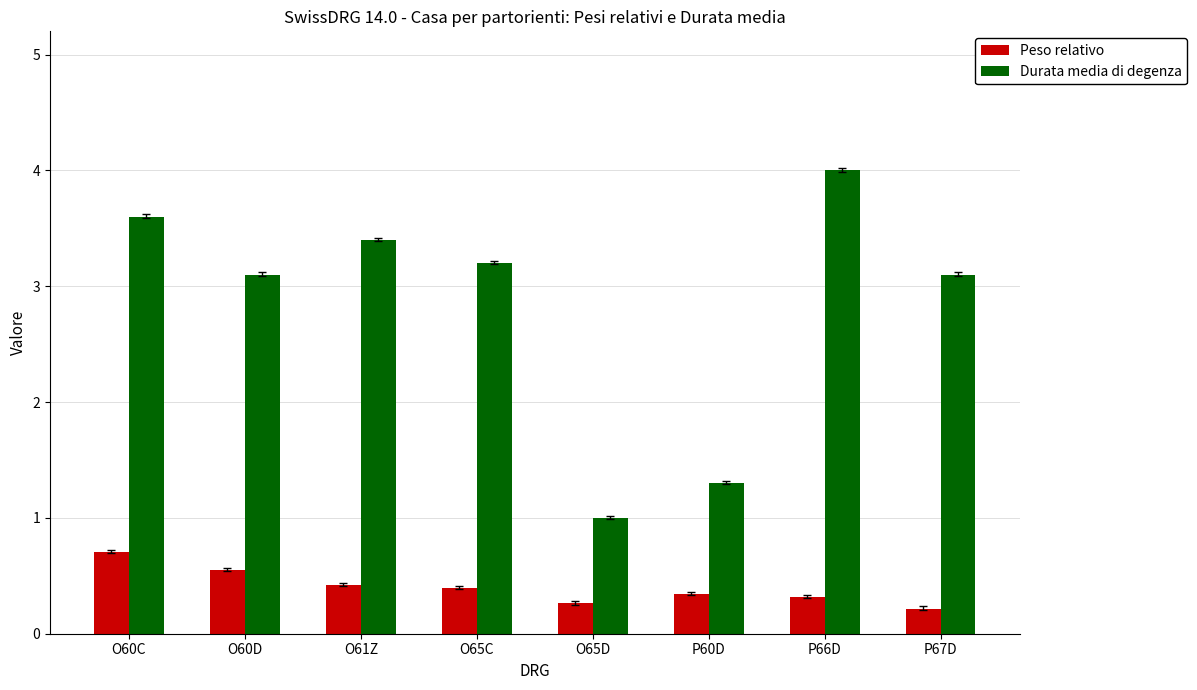

True or false: Durata media di degenza has a value of 2.1 at O65C.

False